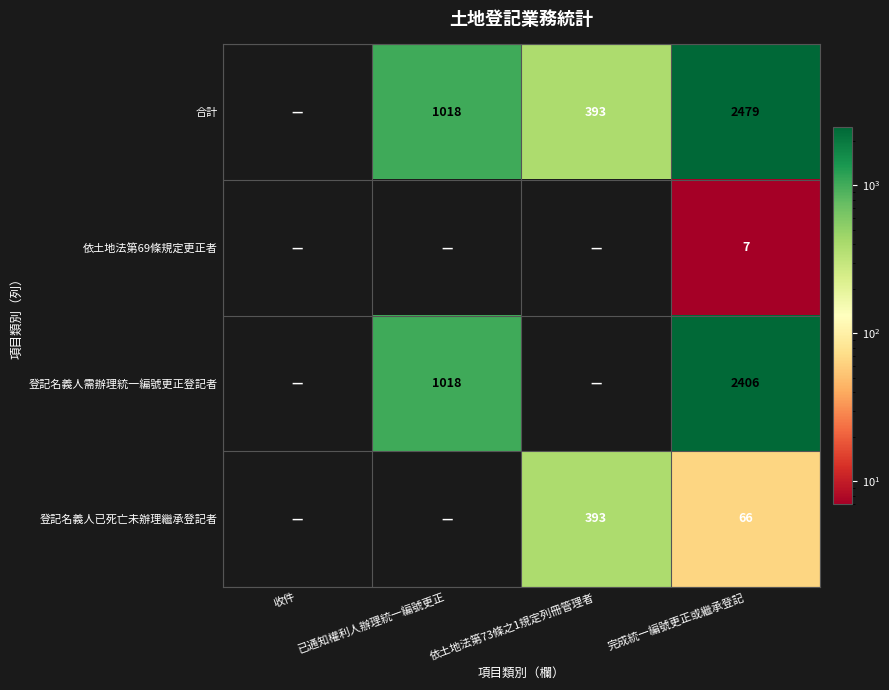

True or false: 合計 has a value of 2479 at 完成統一編號更正或繼承登記.

True